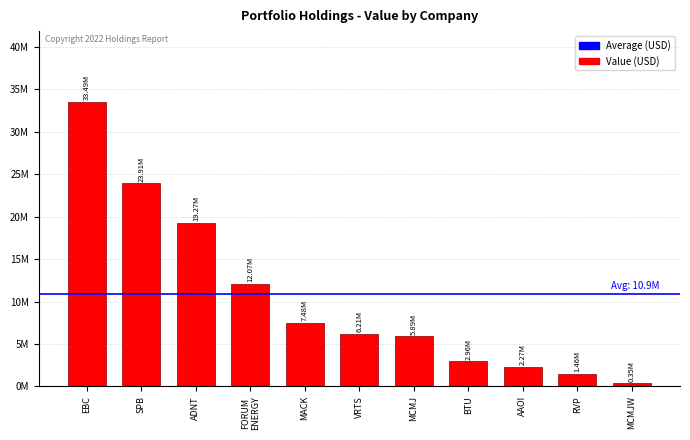

Reading left to right, extract all data points from this chart.

EBC=33495000	SPB=23911000	ADNT=19274000	FORUM
ENERGY=12073000	MACK=7481000	VRTS=6206000	MCMJ=5894000	BTU=2958000	AAOI=2269000	RVP=1456000	MCMJW=348000